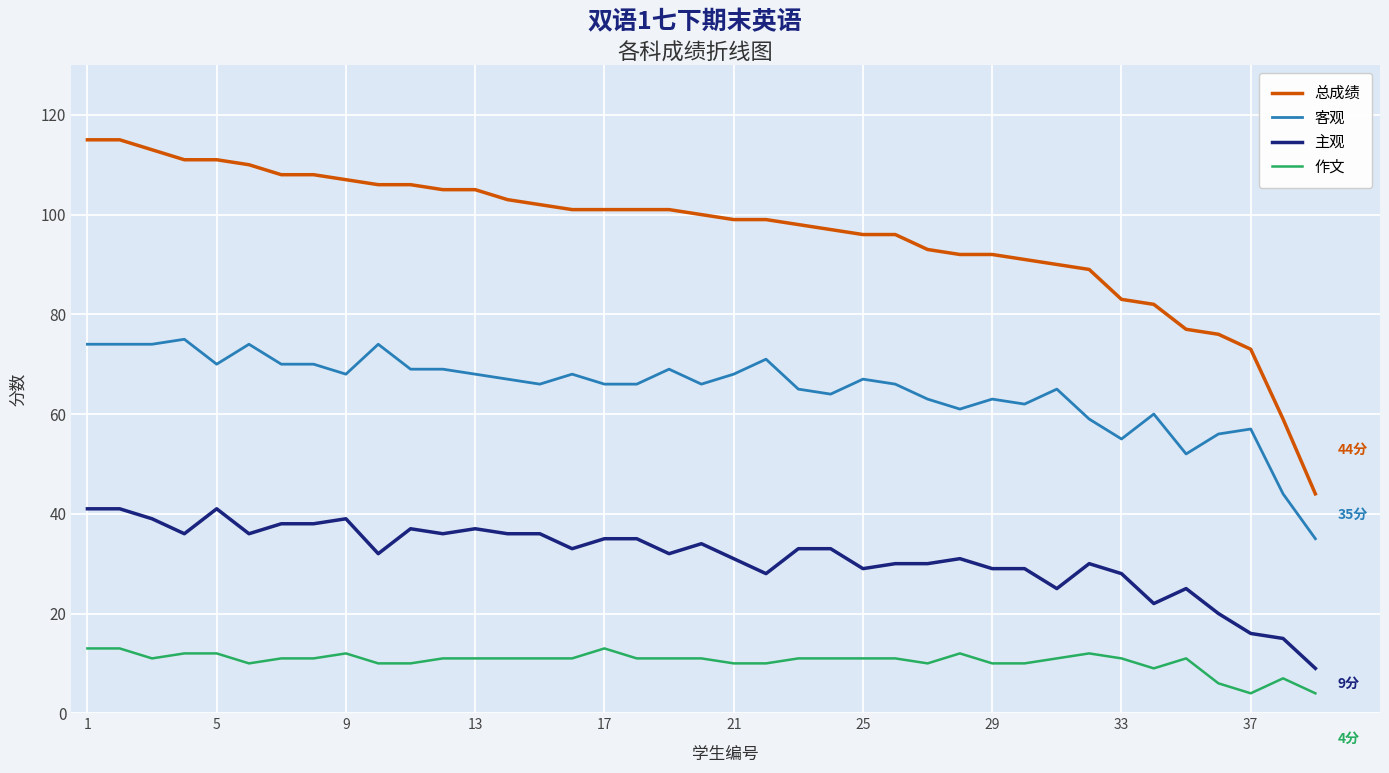

What are all the series names shown in the legend?

总成绩, 客观, 主观, 作文